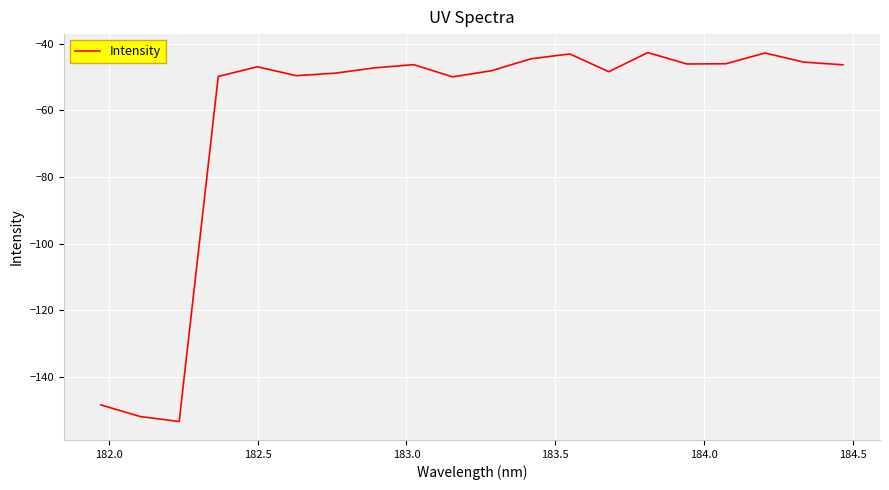

How many lines are shown in the chart?

1